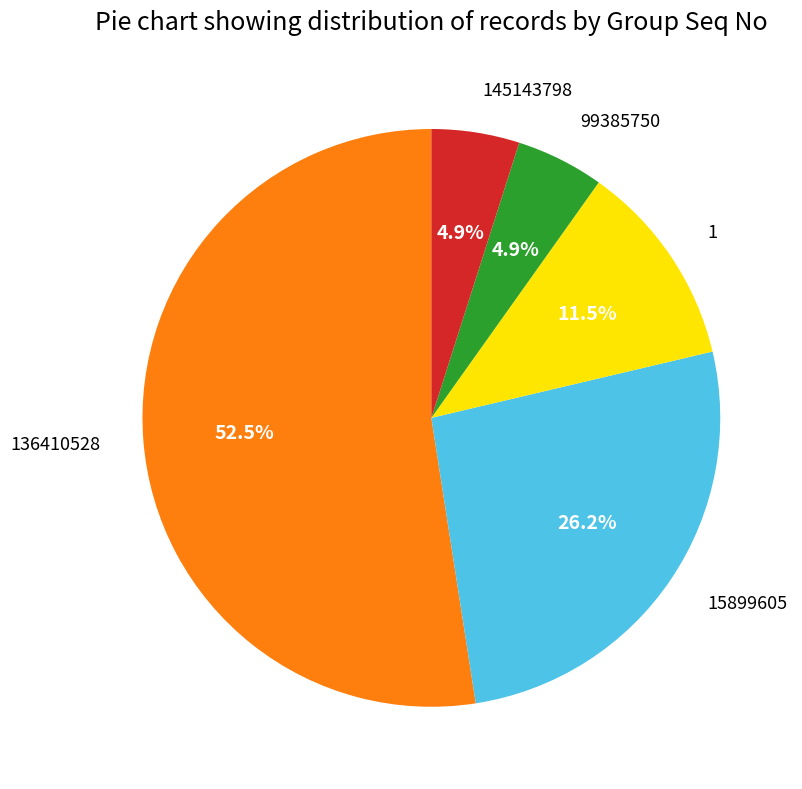

Is there any slice that represents more than half of the pie?

Yes